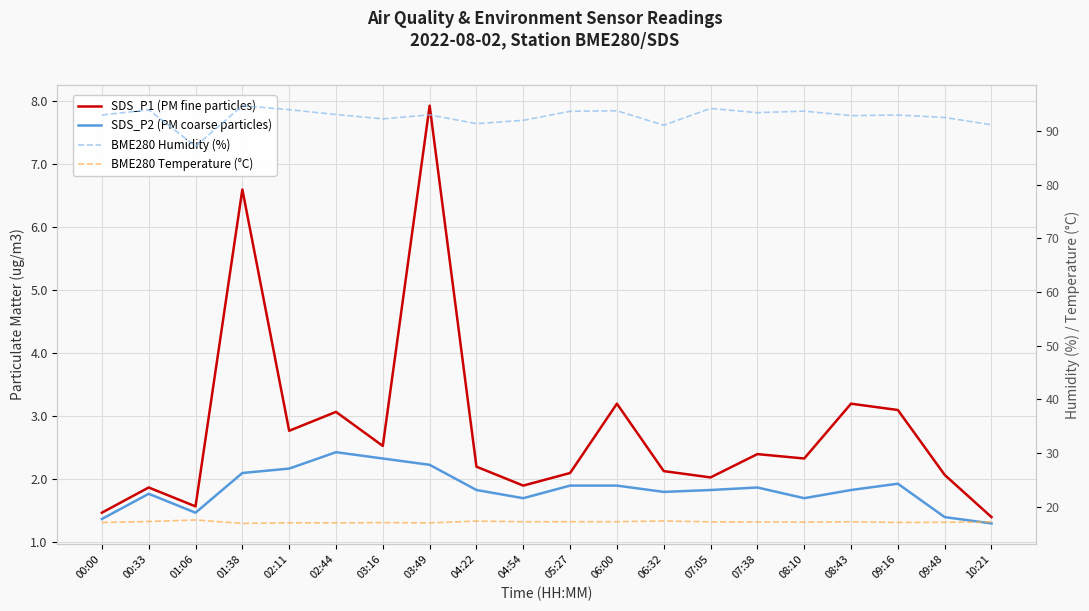

At which category does BME280 Humidity (%) reach its first local valley?

01:06